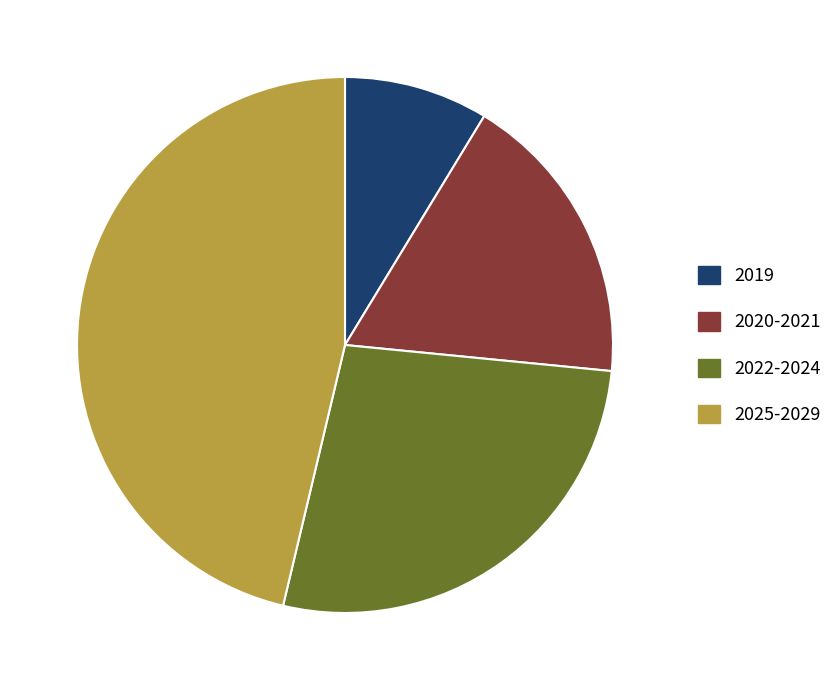

What is the ratio of the value at 2019 to the value at 2022-2024?

0.3